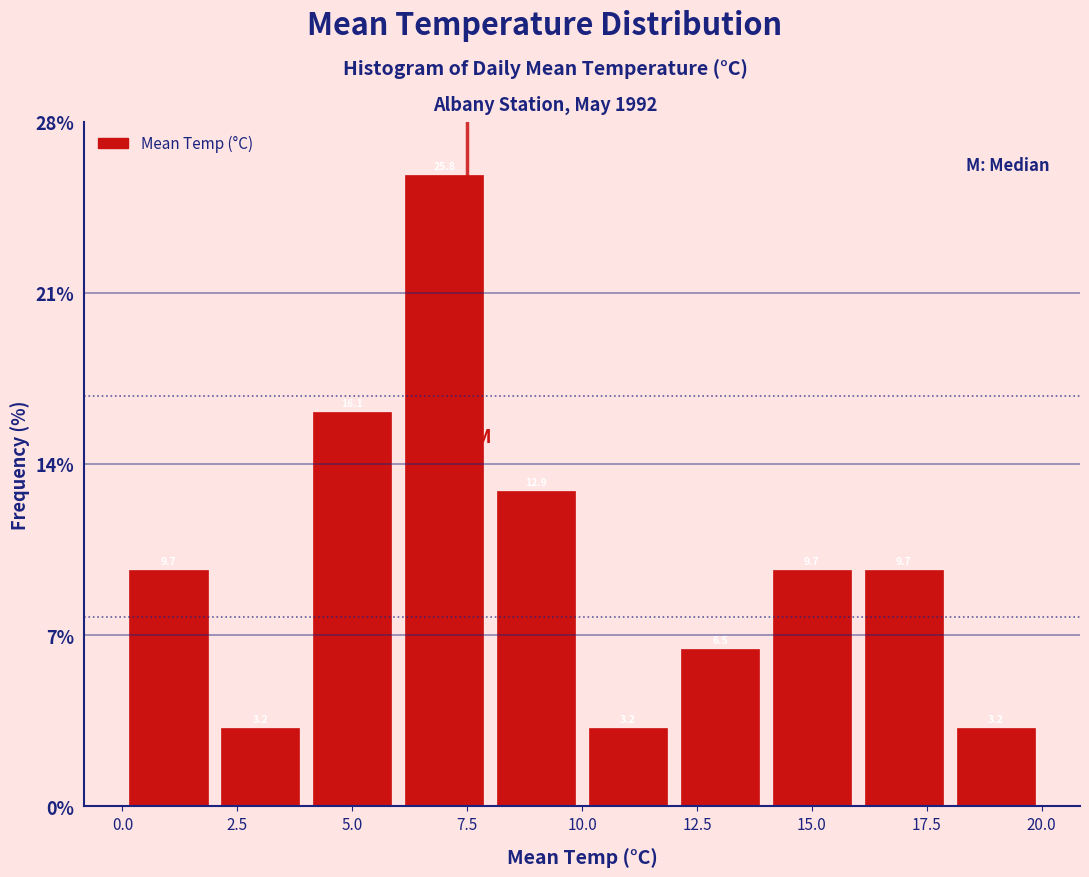

Reading left to right, list every bar in this chart as the range it spans on the x-axis followed by its height.

0 to 2: 9.7
2 to 4: 3.2
4 to 6: 16.1
6 to 8: 25.8
8 to 10: 12.9
10 to 12: 3.2
12 to 14: 6.5
14 to 16: 9.7
16 to 18: 9.7
18 to 20: 3.2